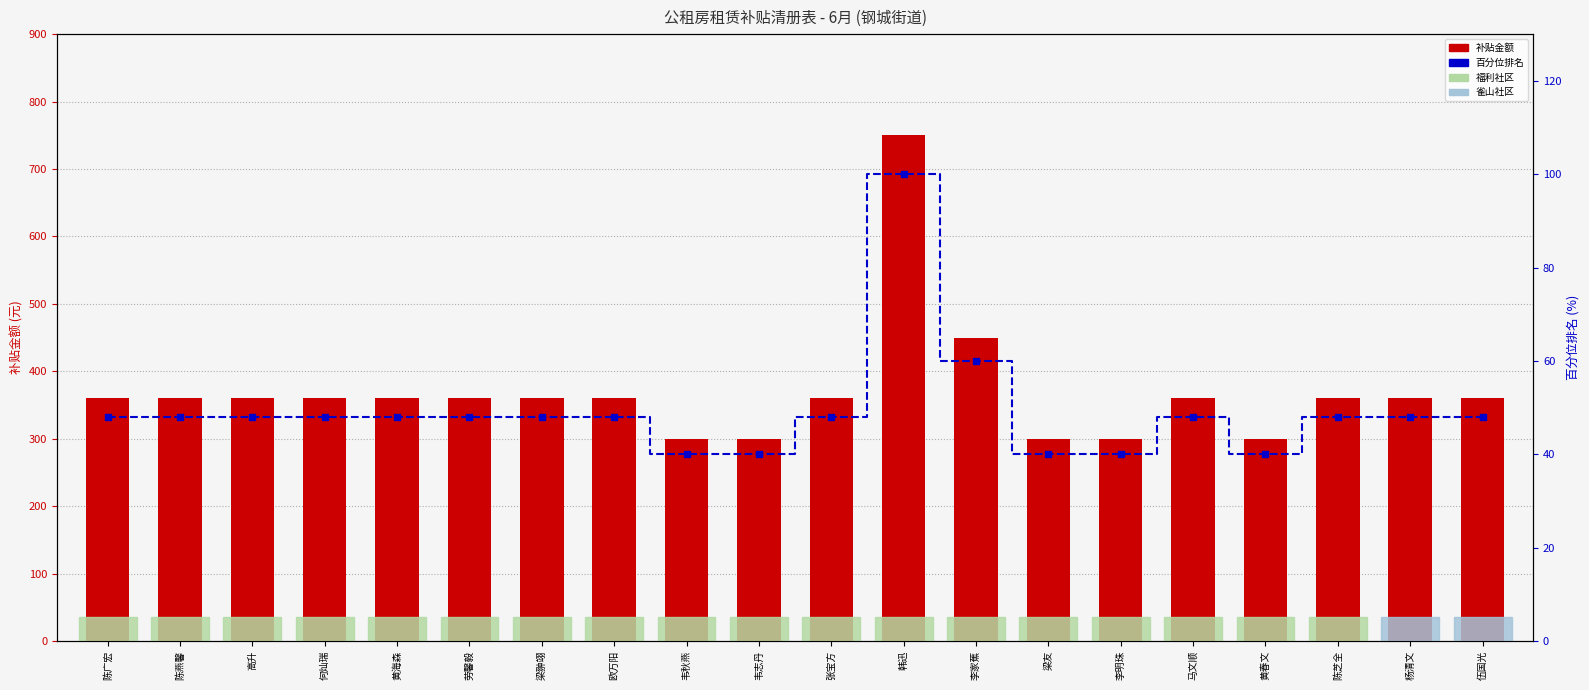

What is the total value across all series at 马文顺?

408